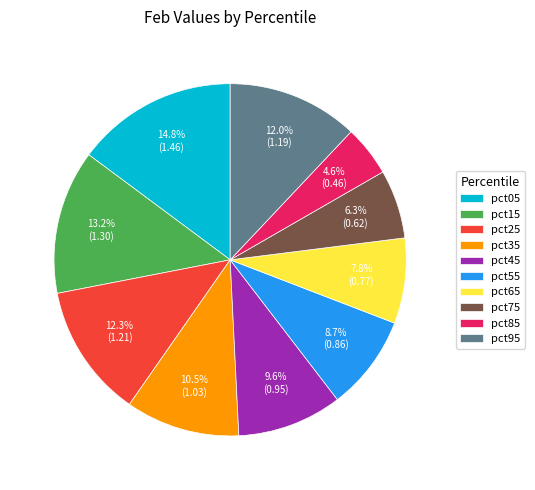

True or false: pct65 accounts for 1% of the total.

False